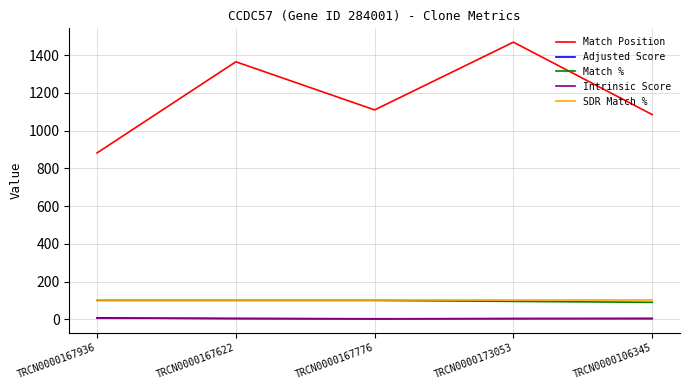

Which series has the widest spread of values?

Match Position